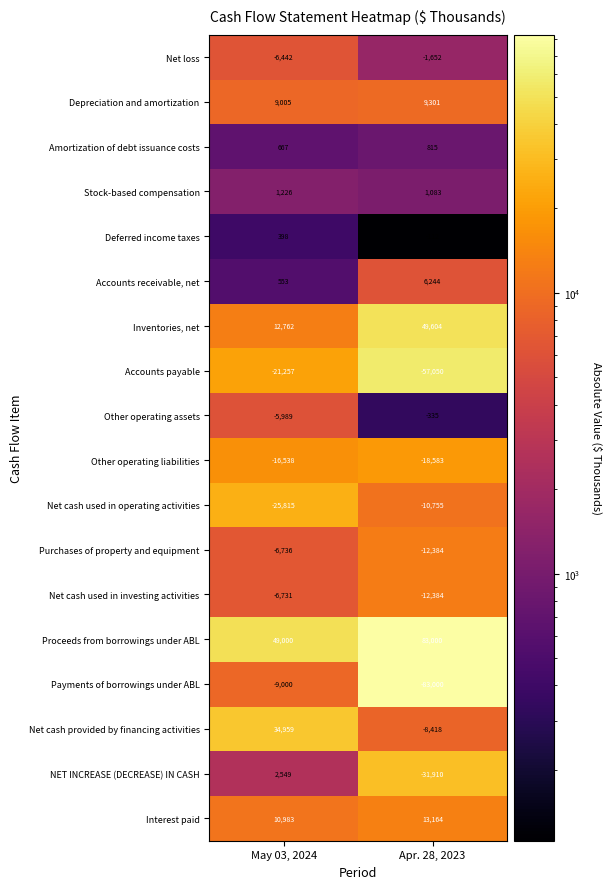

What is the maximum value shown in the chart?

83000